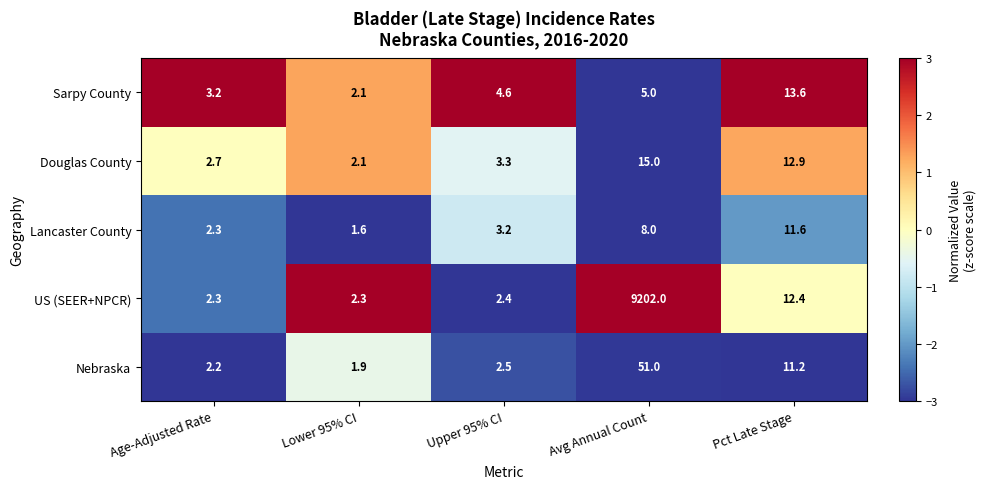

Rank the series by their maximum value, from highest to lowest.

US (SEER+NPCR), Nebraska, Douglas County, Sarpy County, Lancaster County